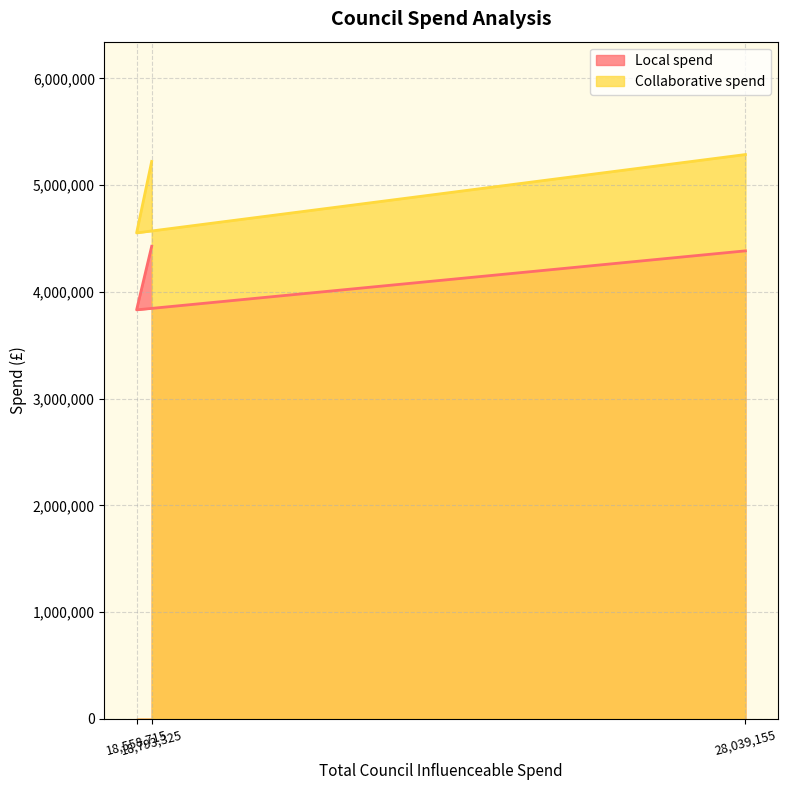

Is it true that Collaborative spend equals 6745244 at 18558715?

False